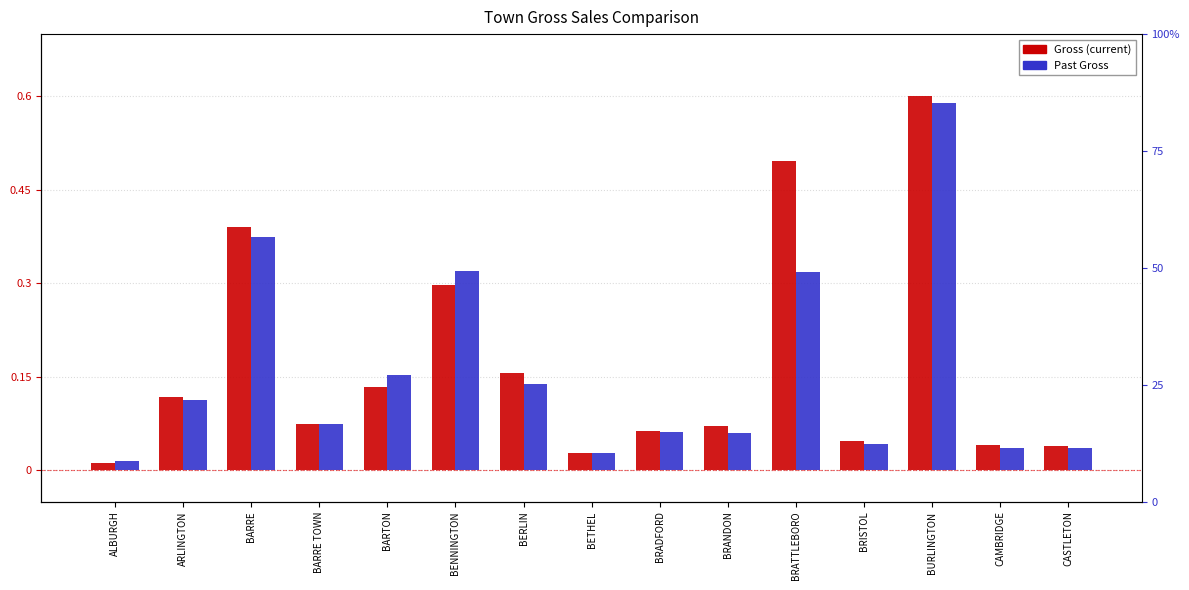

Is it true that Past Gross equals 0.1 at BRANDON?

False